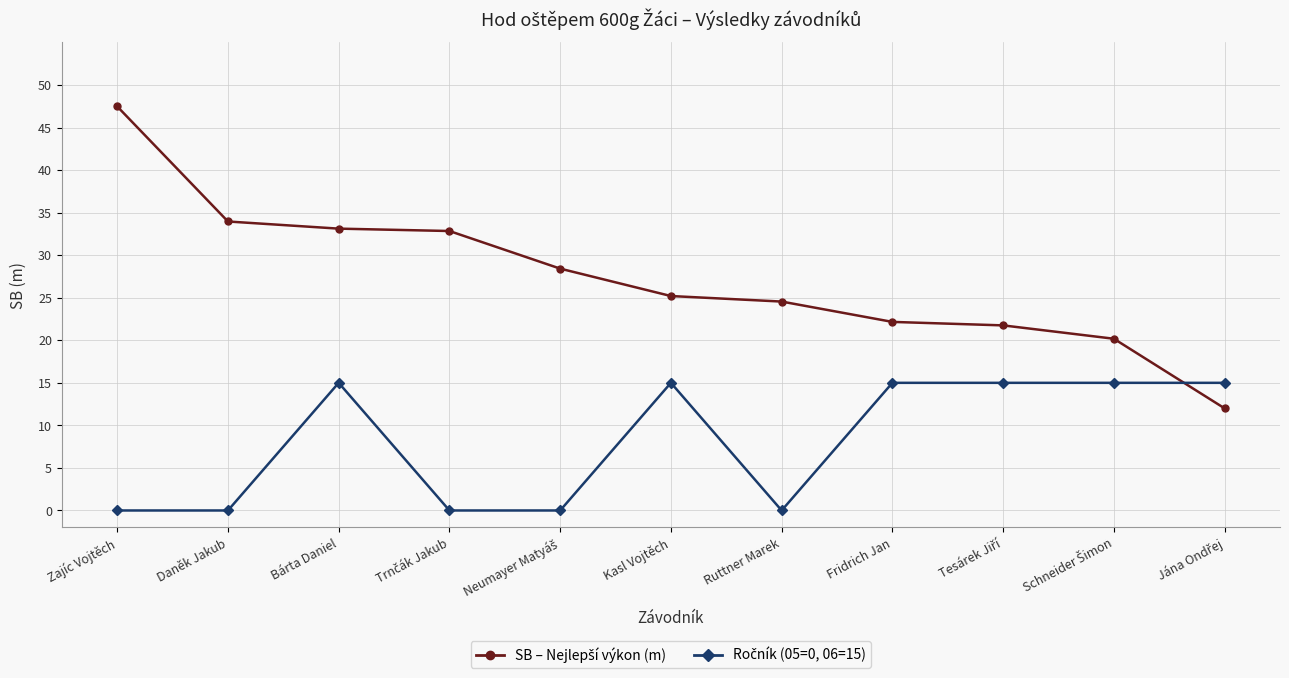

What position from the right is Zajíc Vojtěch?

11